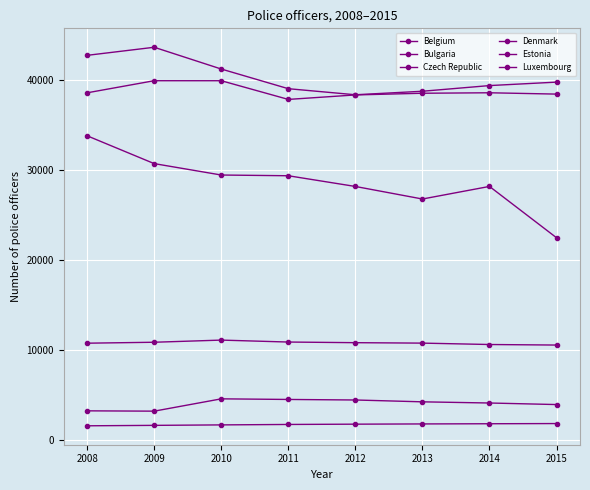

Does the chart have visible grid lines?

Yes